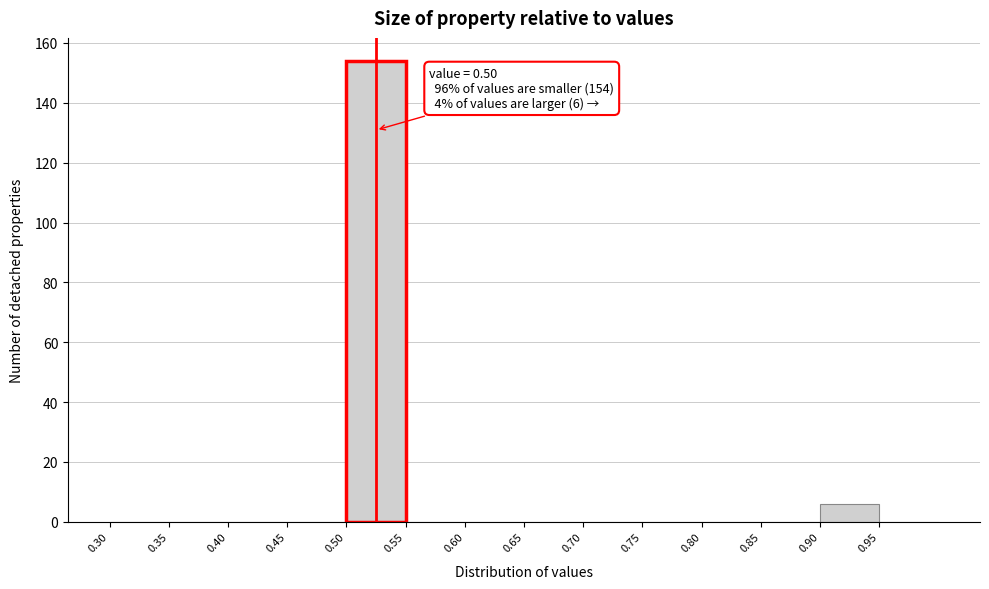

Which range on the x-axis has the tallest bar?

0.50 to 0.55